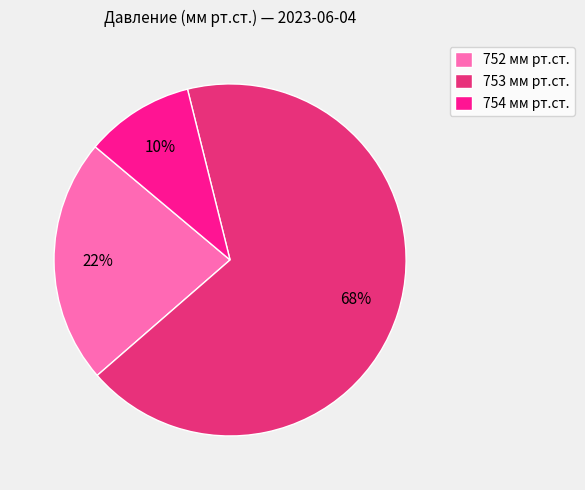

To the nearest percent, what portion does 752 мм рт.ст. represent?

22%